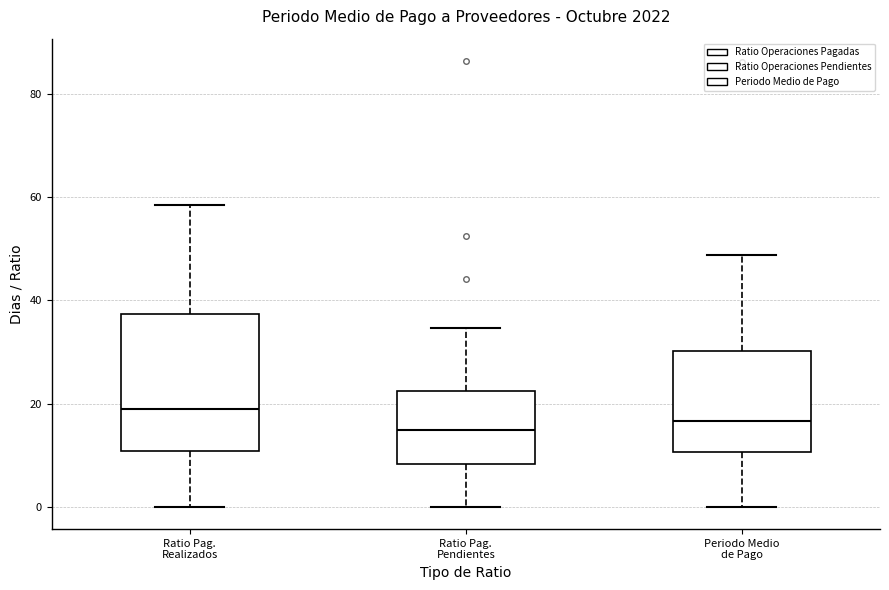

Where does the median line of the box for Ratio Pag. Realizados sit on the y-axis? The values are not printed on the chart, so give them approximately, as read against the axis.

18